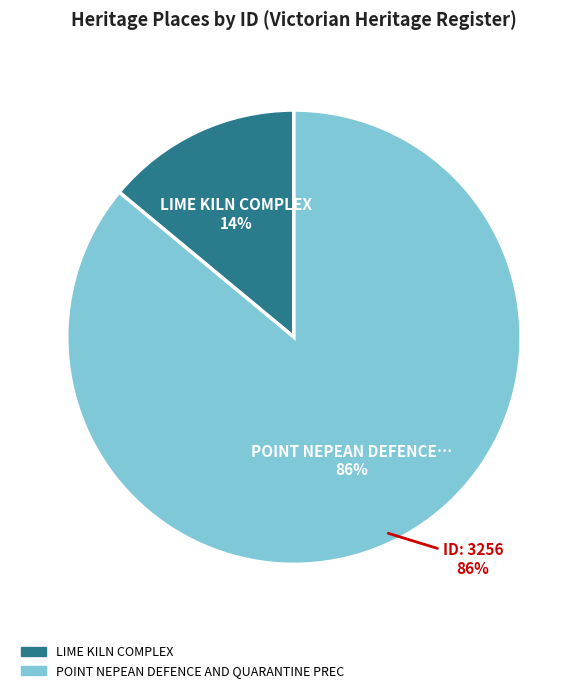

How many segments does this pie chart have?

2